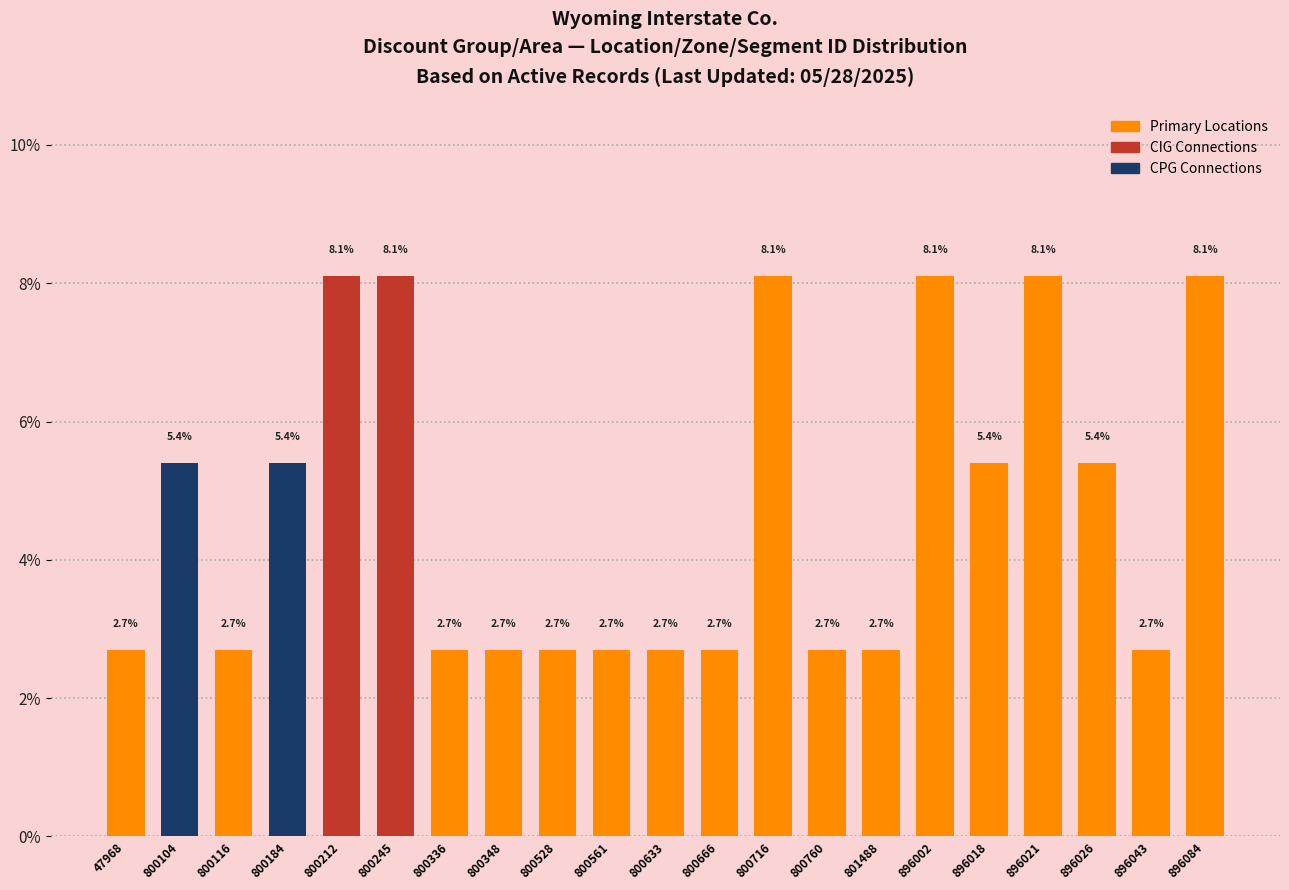

Reading left to right, what are all the values shown in this chart?

47968=2.7	800104=5.4	800116=2.7	800184=5.4	800212=8.1	800245=8.1	800336=2.7	800348=2.7	800528=2.7	800561=2.7	800633=2.7	800666=2.7	800716=8.1	800760=2.7	801488=2.7	896002=8.1	896018=5.4	896021=8.1	896026=5.4	896043=2.7	896084=8.1